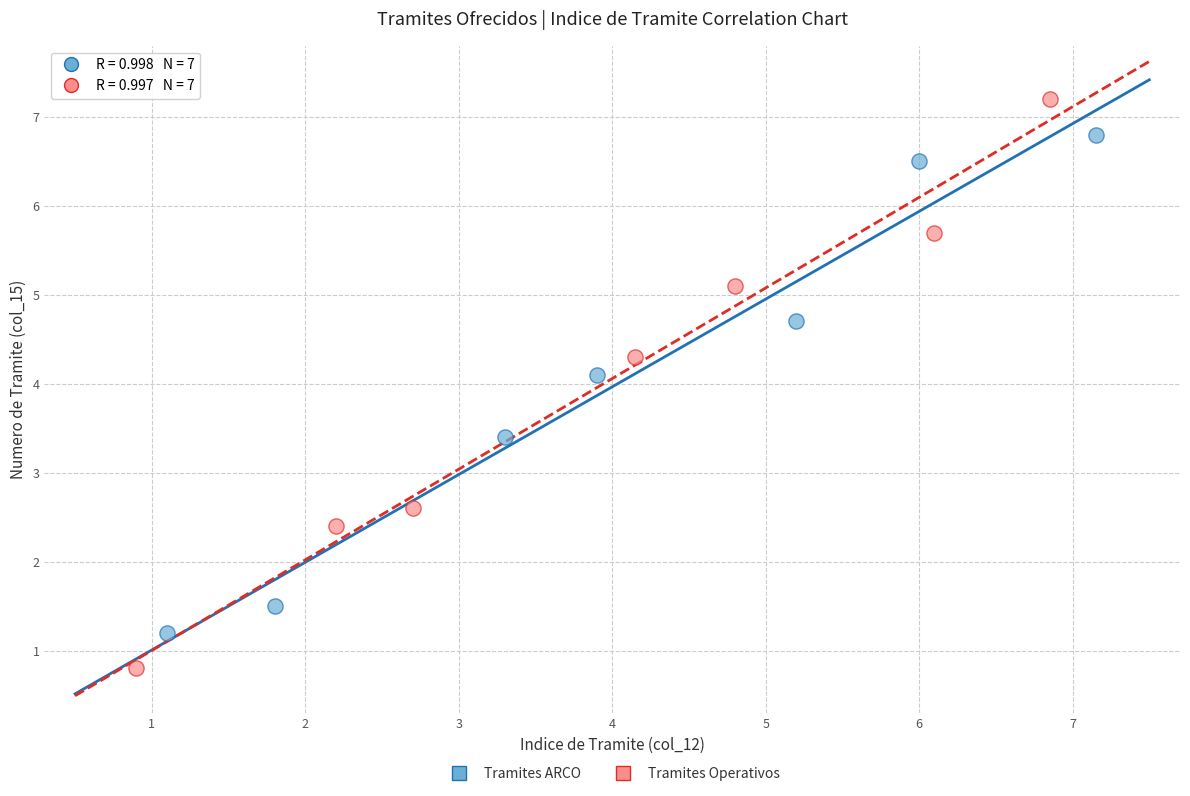

Which series has the widest spread of Y values?

Tramites Operativos